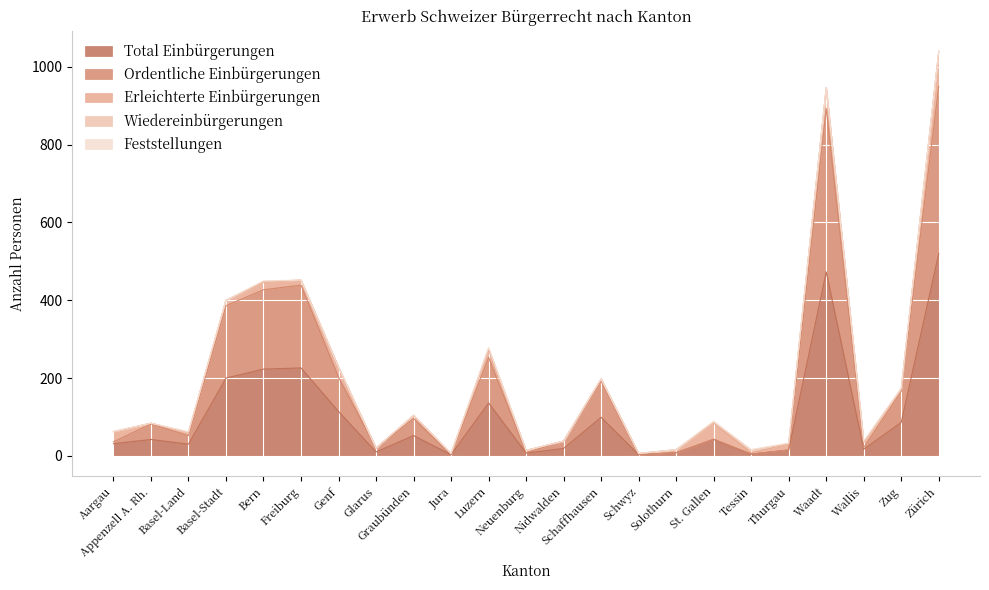

At which category is the sum across all series the highest?

Zürich